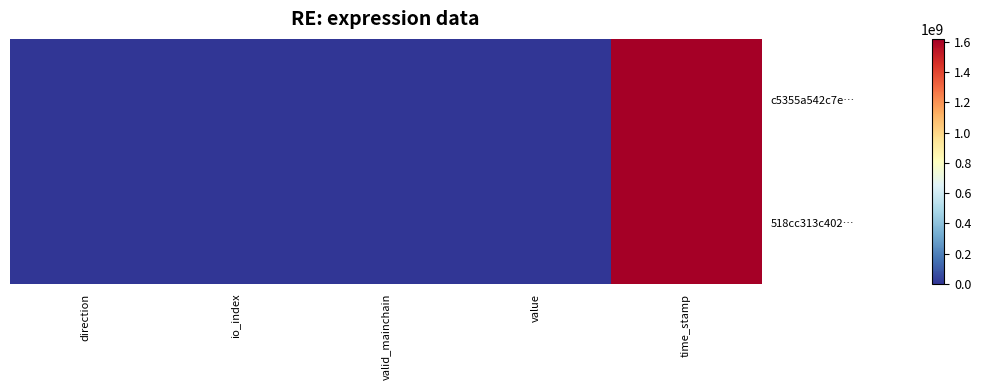

Rank the series by their average value, from lowest to highest.

518cc313c402…, c5355a542c7e…